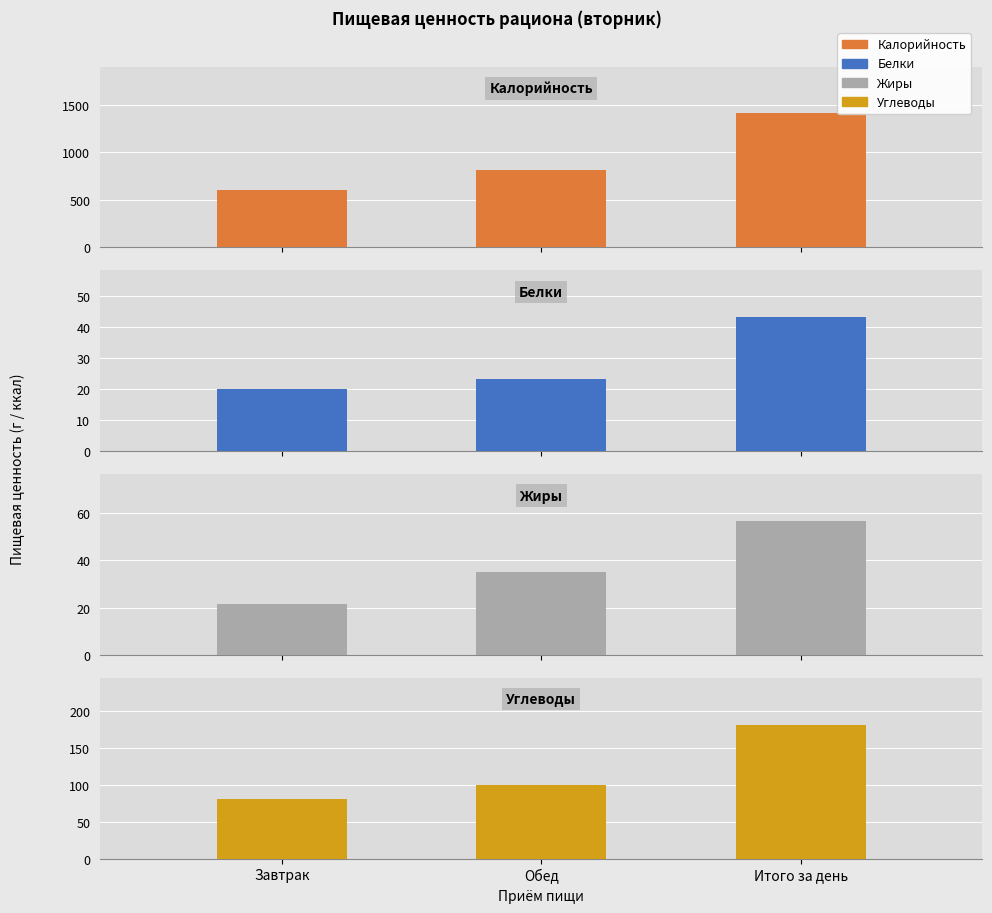

What position from the left is Завтрак?

1